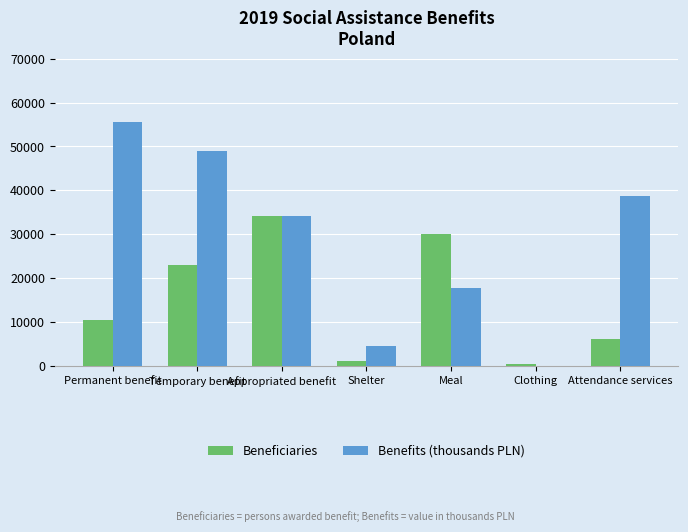

Is it true that Beneficiaries equals 6151.0 at Attendance services?

True